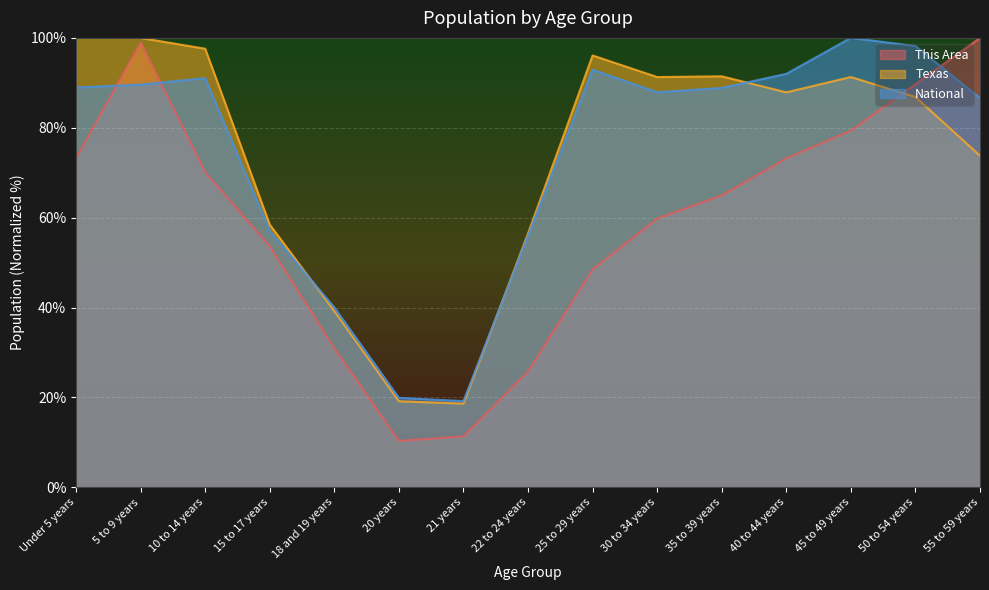

What is the label of the 10th point from the left?

30 to 34 years